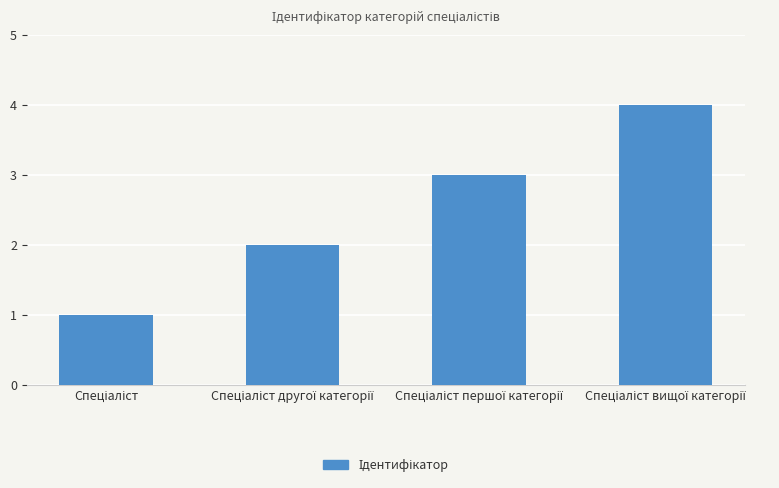

What is the sum of all values?

10